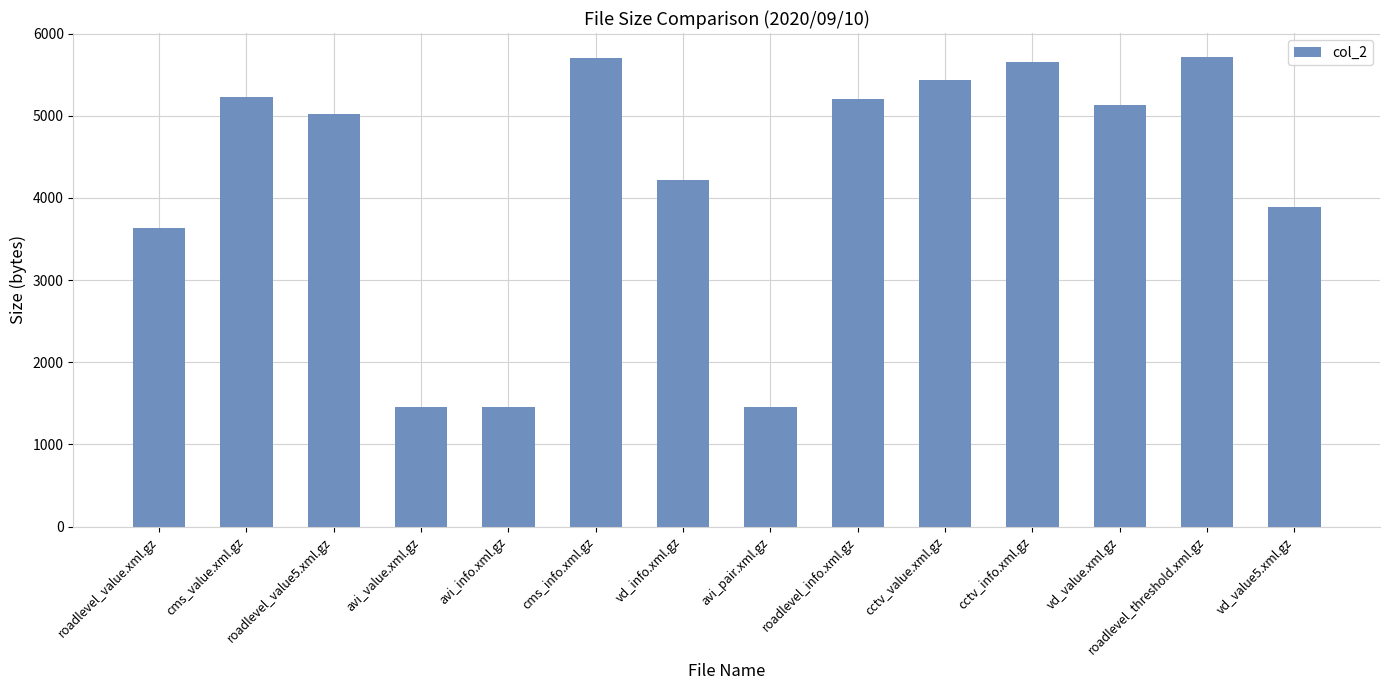

The chart shows a value of 4222 at vd_info.xml.gz. True or false?

True